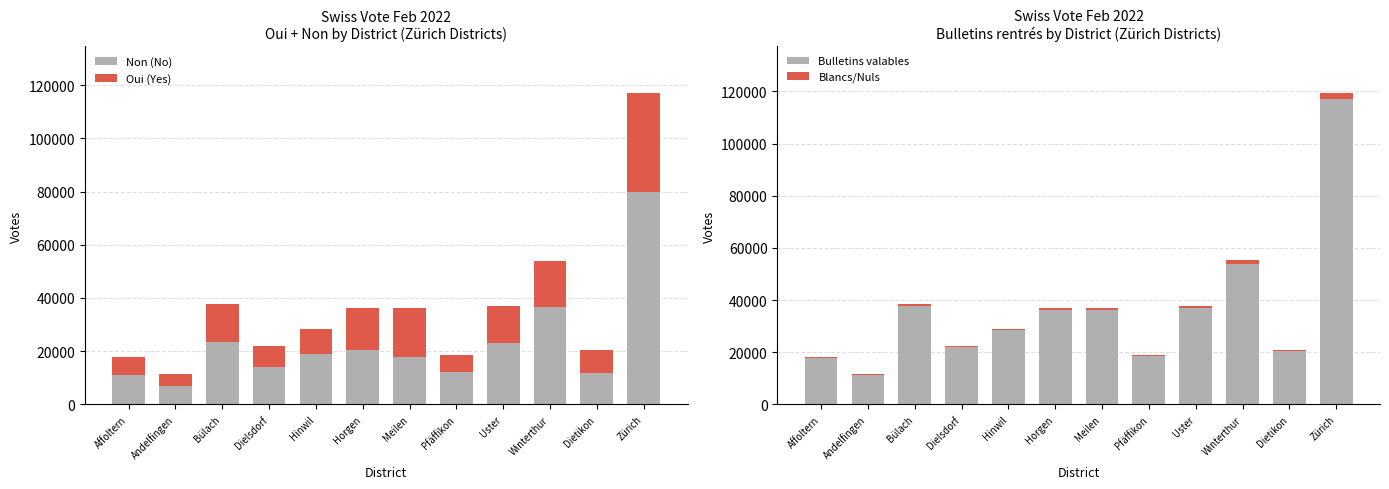

Which label corresponds to the smallest value in the chart?

Affoltern